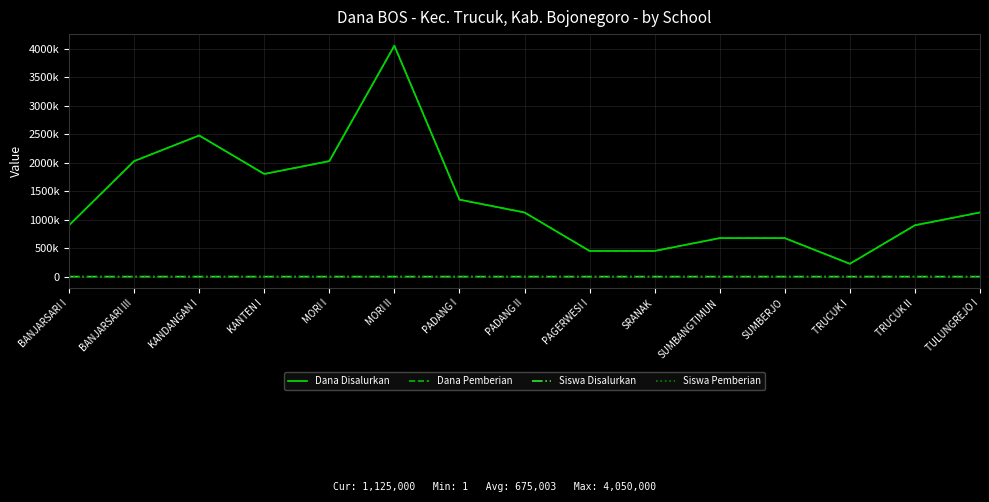

Does the chart display data point markers on the line(s)?

No